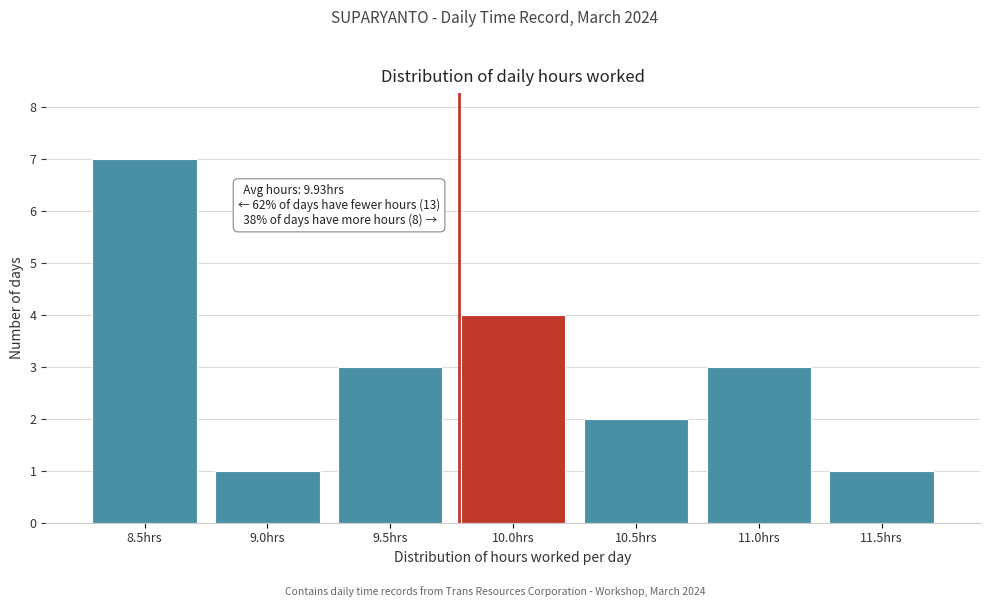

Reading left to right, list all the values displayed in this chart.

8.5hrs=7	9.0hrs=1	9.5hrs=3	10.0hrs=4	10.5hrs=2	11.0hrs=3	11.5hrs=1